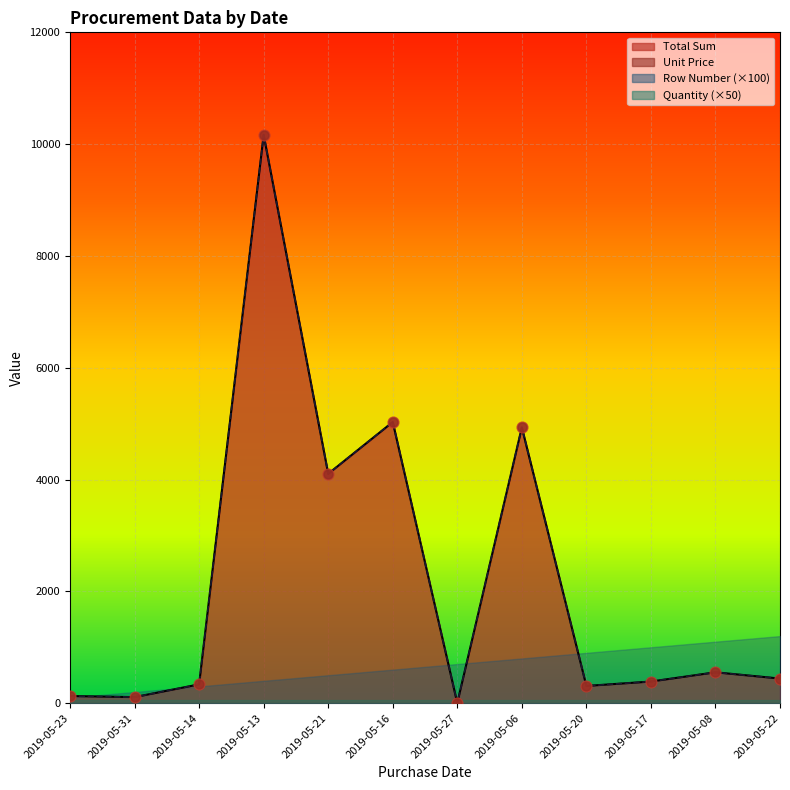

What is the total value across all series at 2019-05-13?

20330